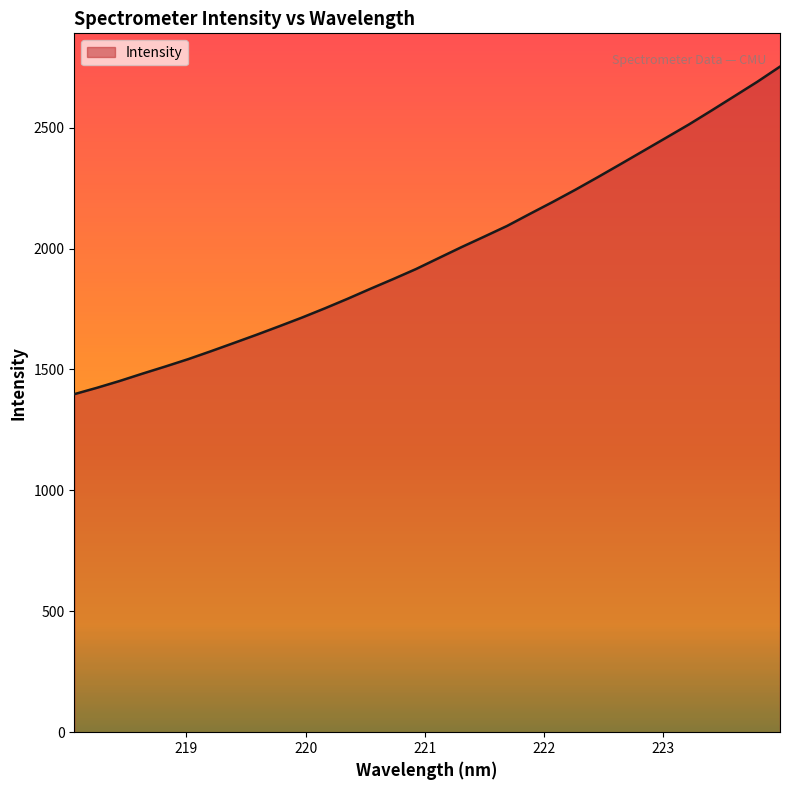

What is the smallest value displayed?

1397.8